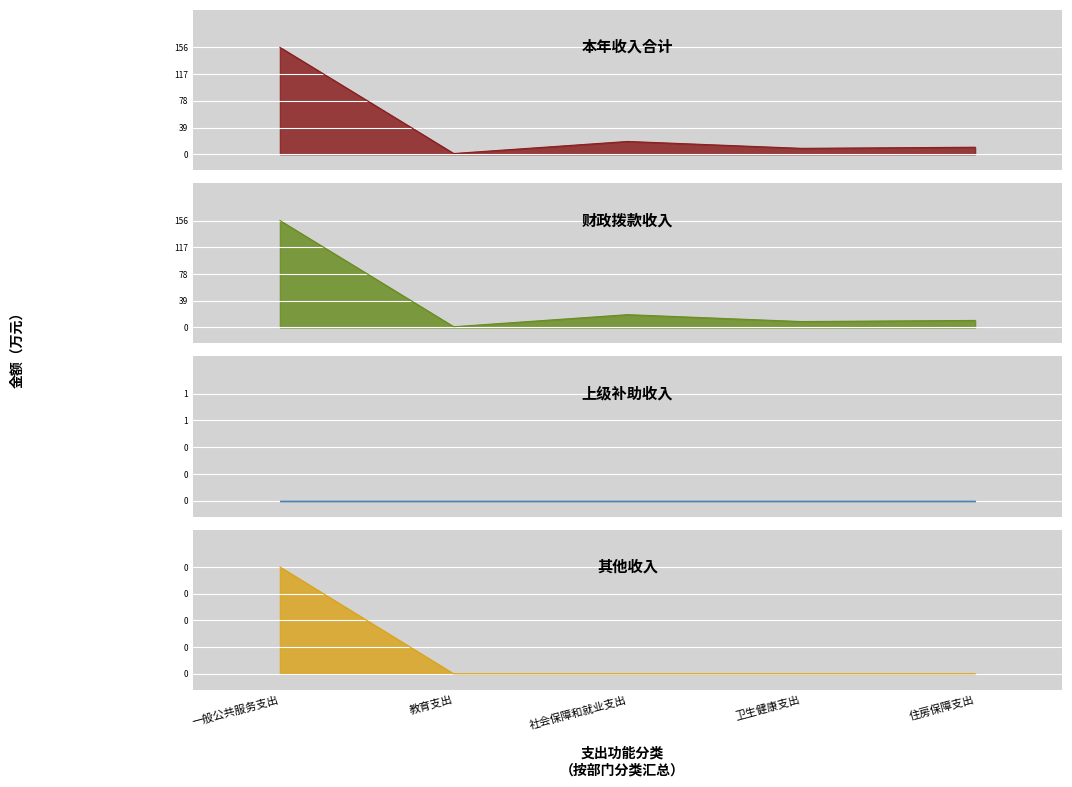

Count the 其他收入 values in the range 0 to 1.

5